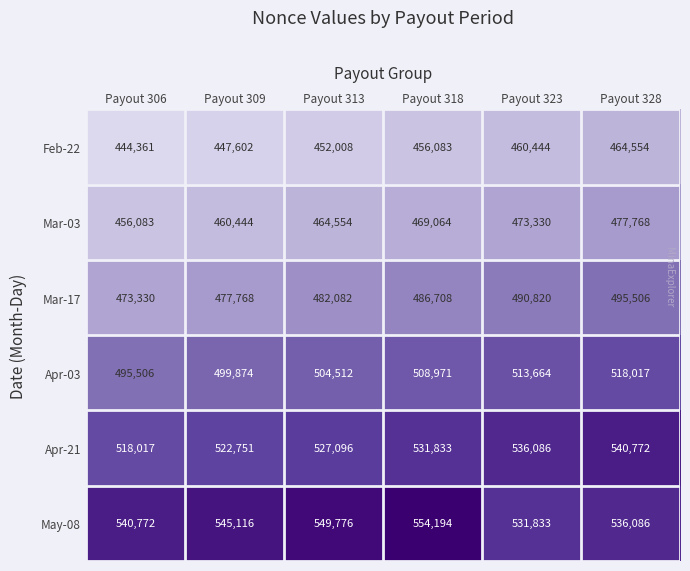

What is the highest value of the May-08 series?

554194